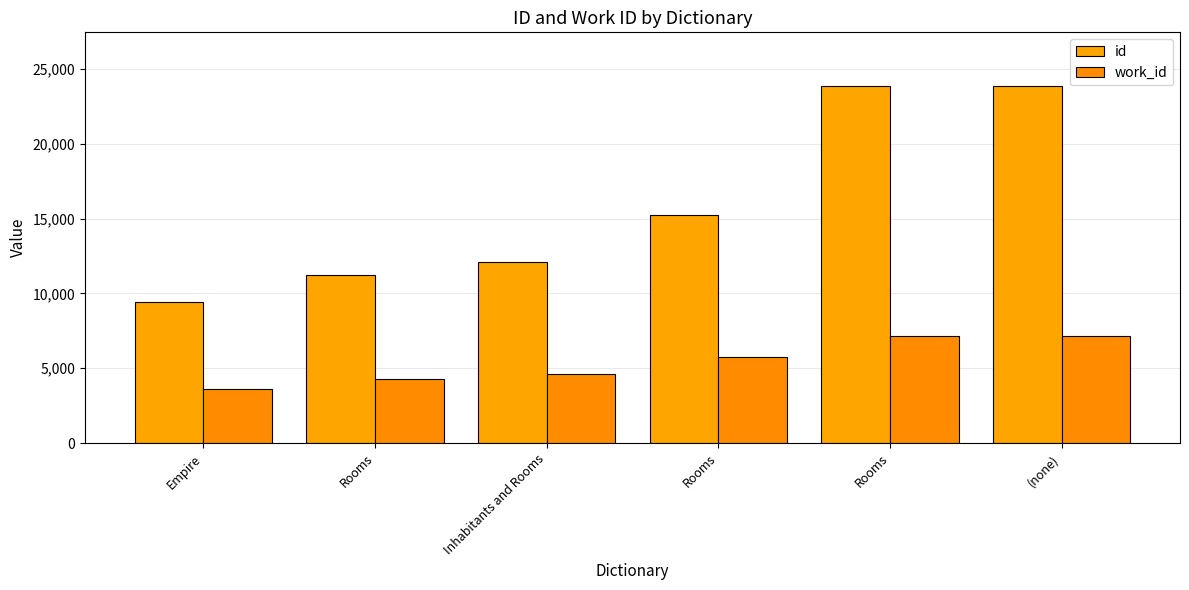

Rank the series by their average value, from lowest to highest.

work_id, id